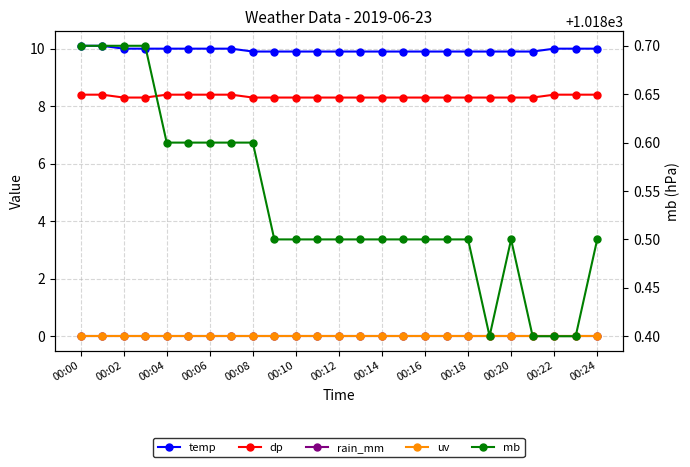

True or false: rain_mm and uv cross at least once.

False